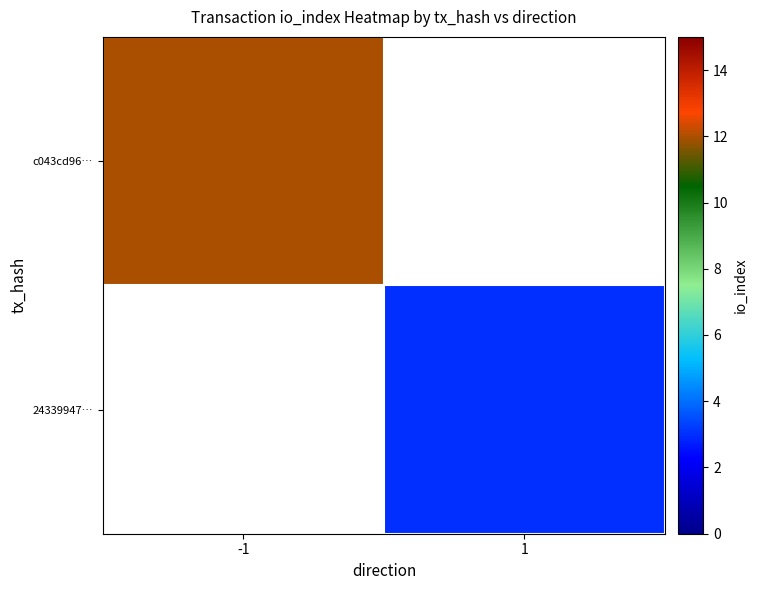

Is it true that 24339947… equals 0.9 at 1?

False